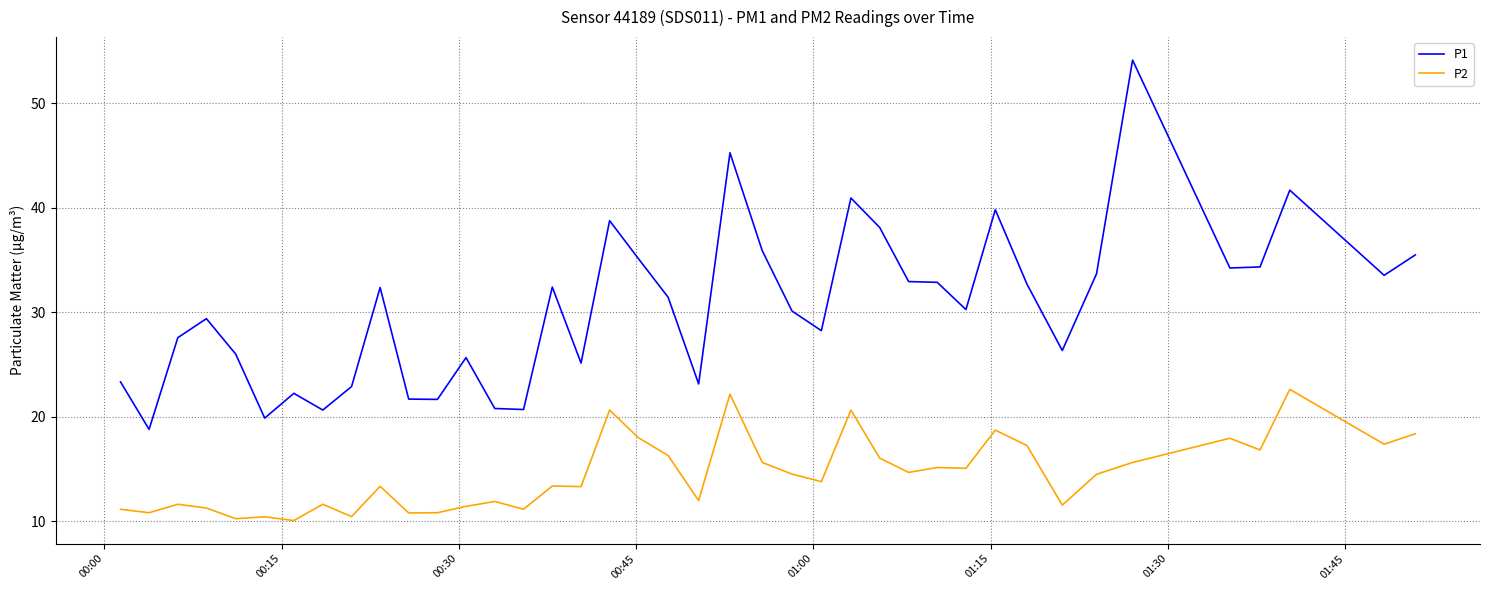

Which series has the largest total across all categories?

P1